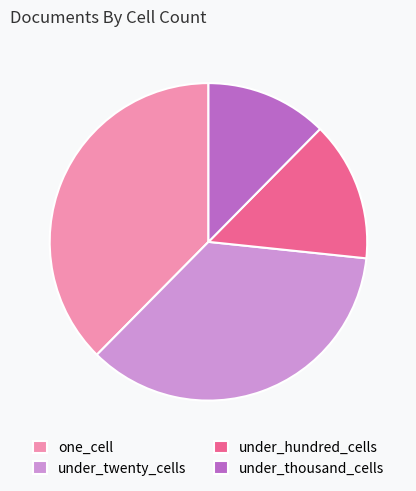

Combined, do under_hundred_cells and under_thousand_cells account for over 50%?

No